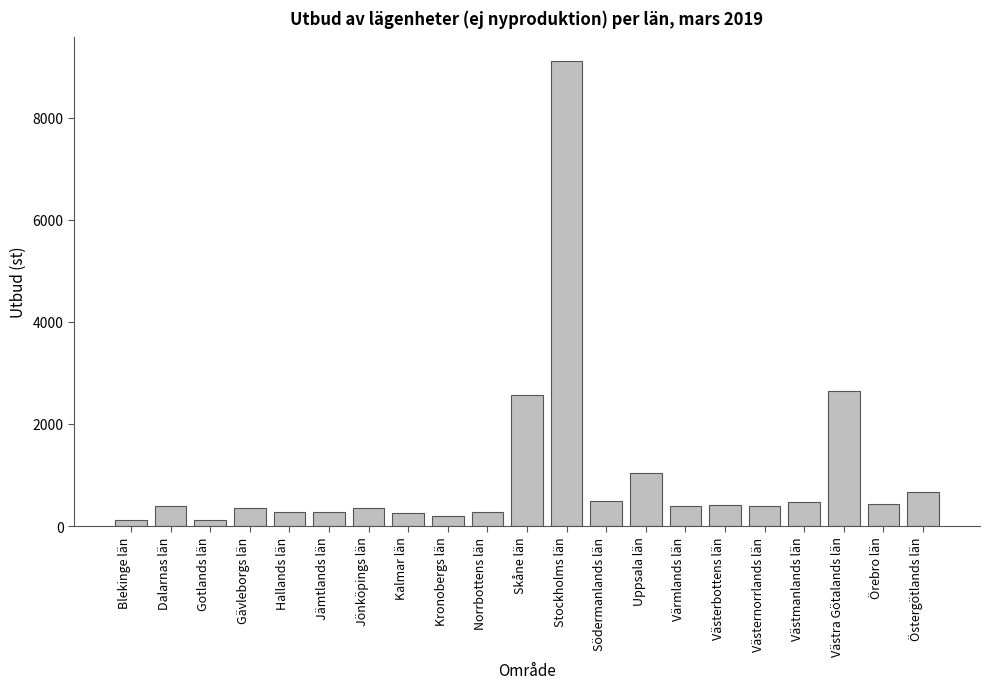

The chart shows a value of 252 at Kalmar län. True or false?

True